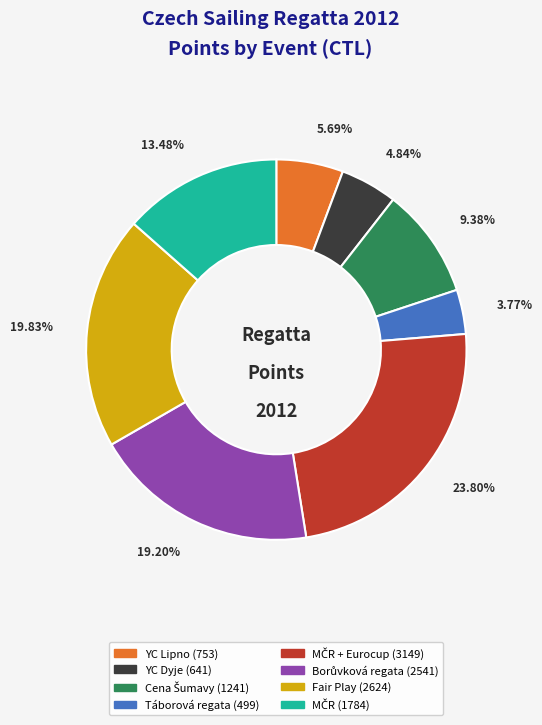

How many segments does this pie chart have?

8